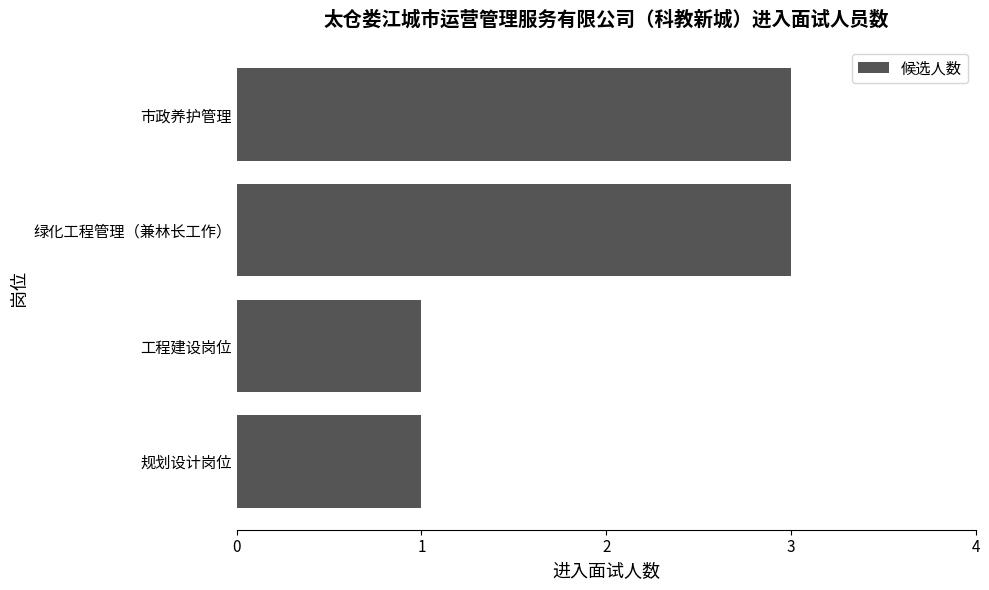

What is the difference between the maximum and minimum values?

2